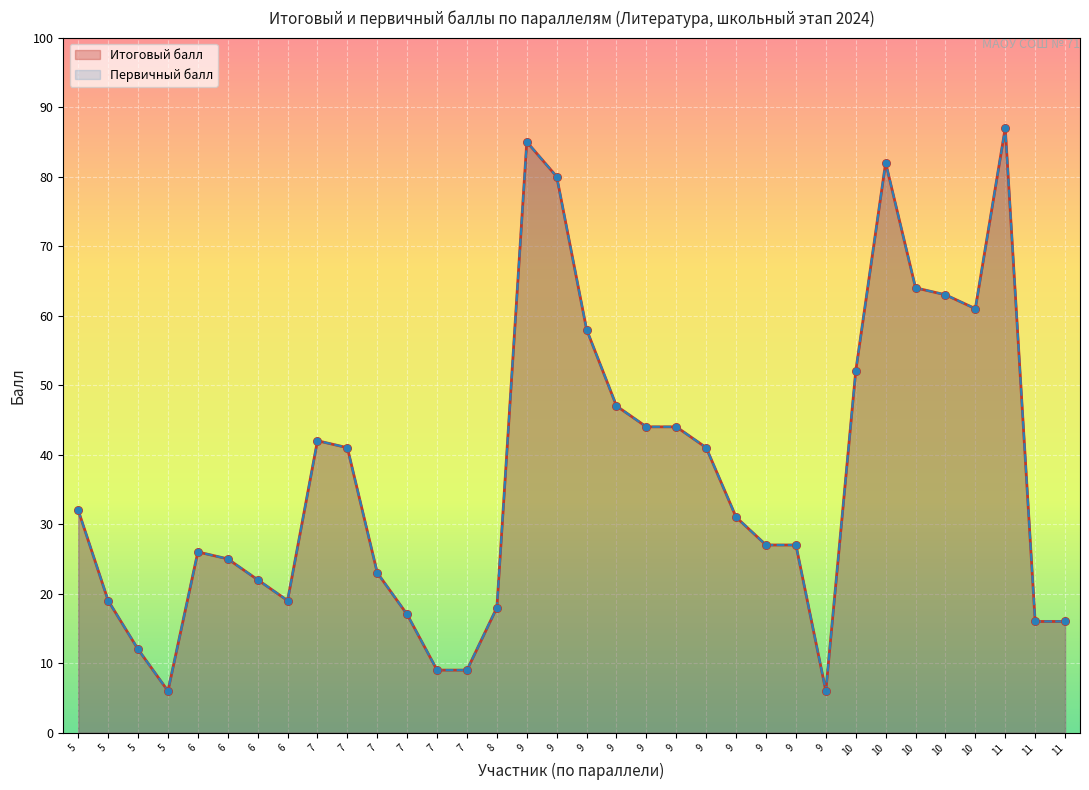

At which category is the sum across all series the highest?

11